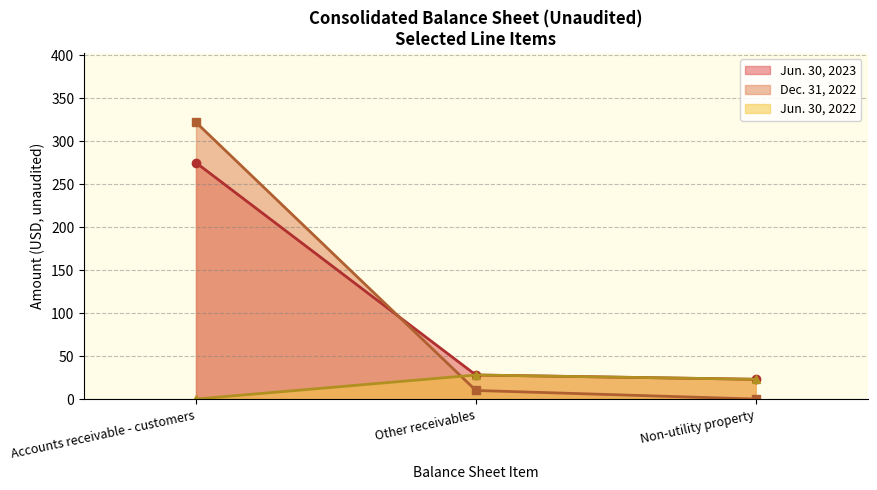

How many values exceed 28?

1